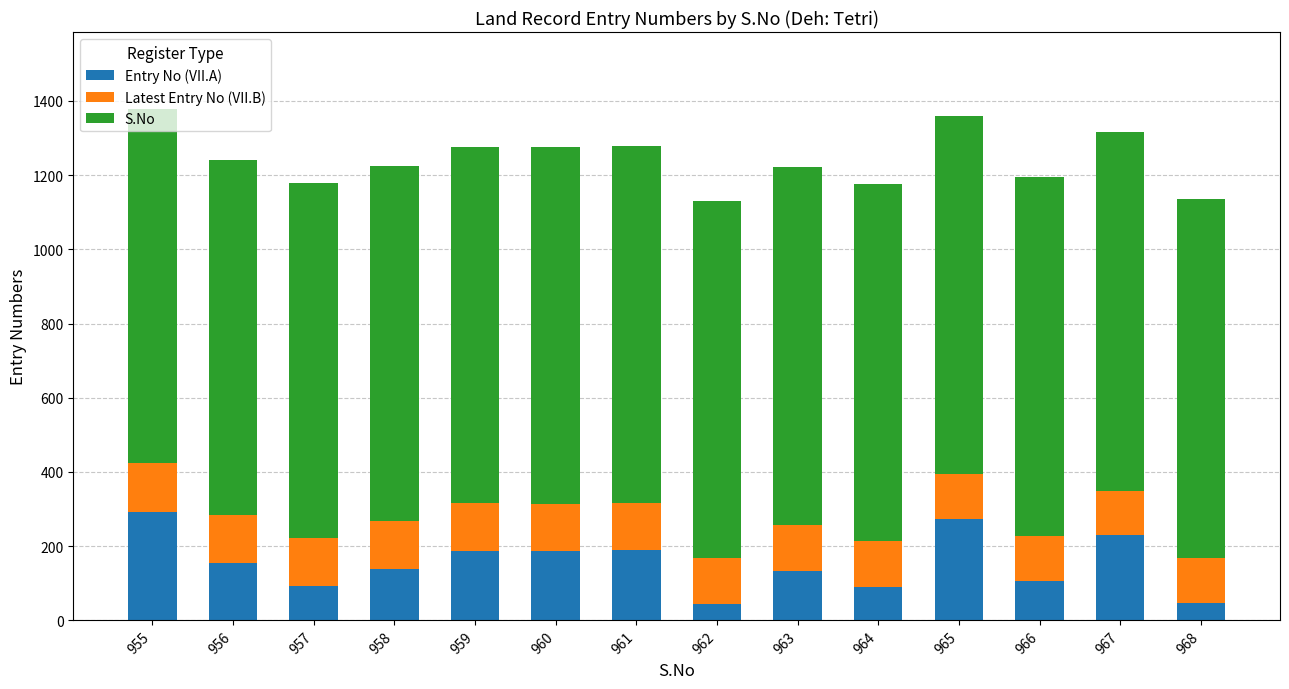

The Entry No (VII.A) series shows 48 at 968. True or false?

True